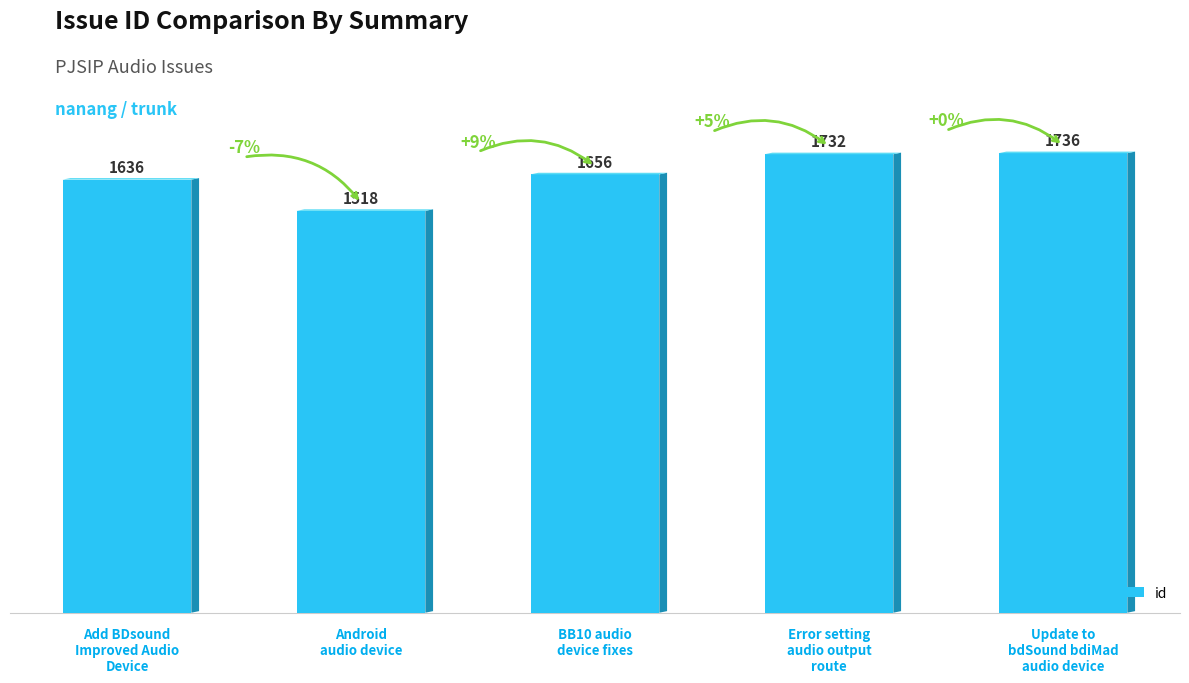

At which category does the chart reach its minimum across all series?

Android
audio device